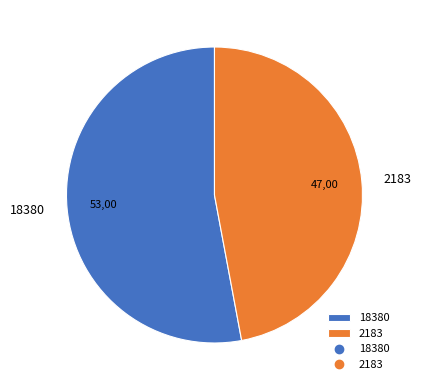

The 2183 slice represents 47% of the pie. True or false?

True